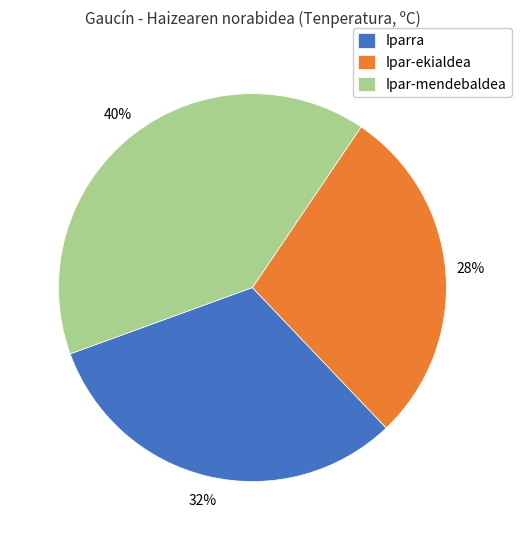

Between Iparra and Ipar-ekialdea, which is larger?

Iparra